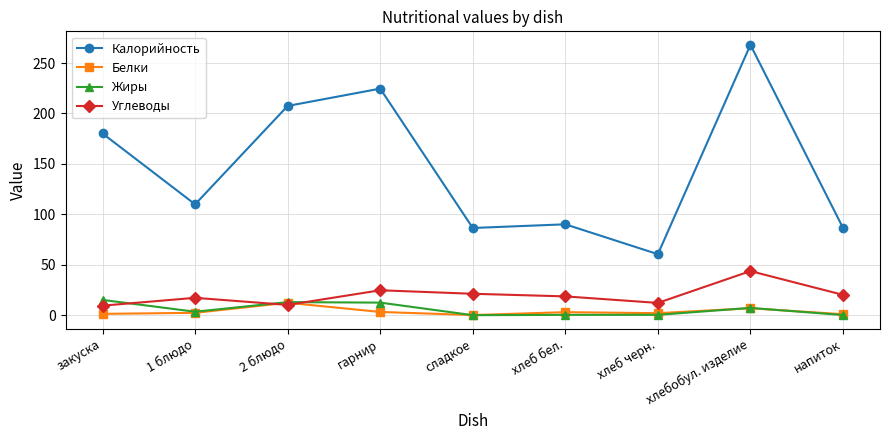

What is the total value across all series at закуска?

206.2